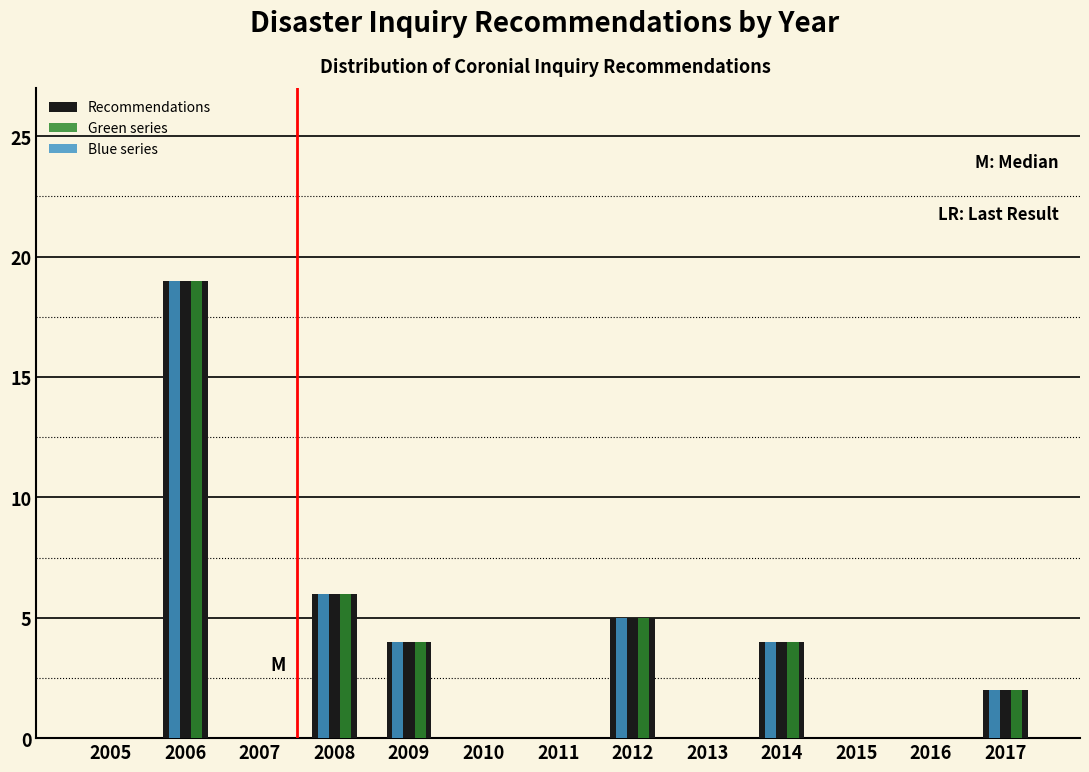

At which category does the chart reach its peak across all series?

2006